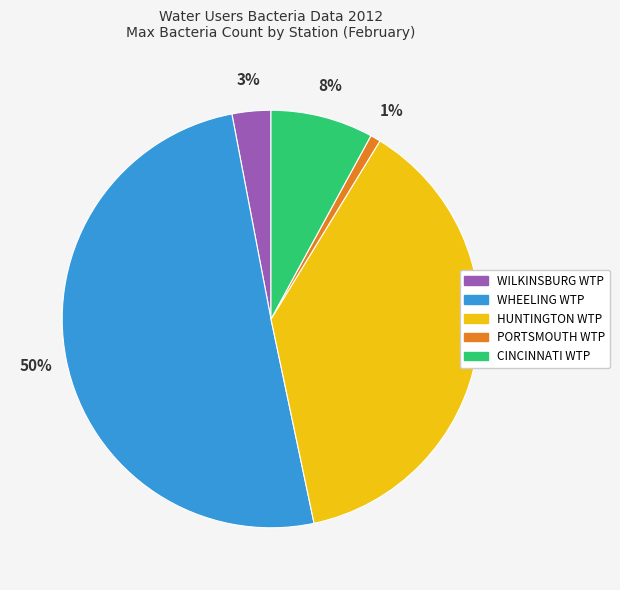

Between WHEELING WTP and CINCINNATI WTP, which is larger?

WHEELING WTP